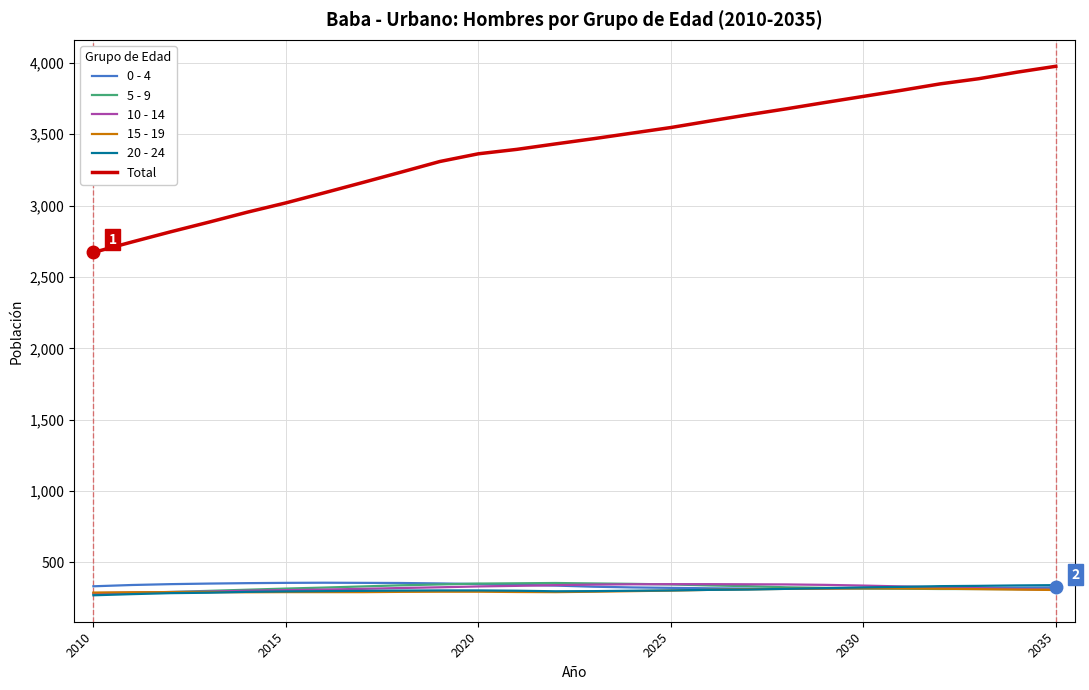

How many values in the 5 - 9 series are below 324?

13